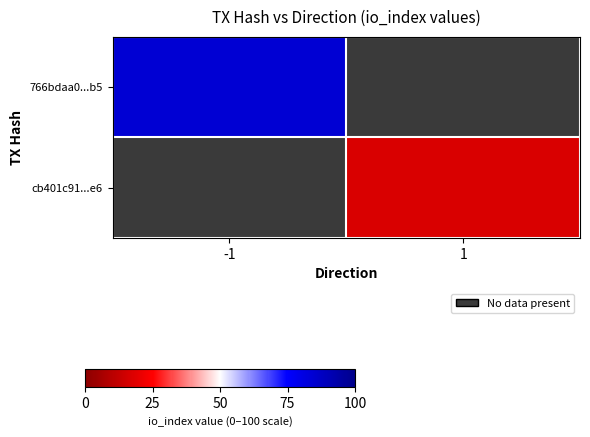

List the series in order of their overall mean, lowest first.

766bdaa0...b5, cb401c91...e6